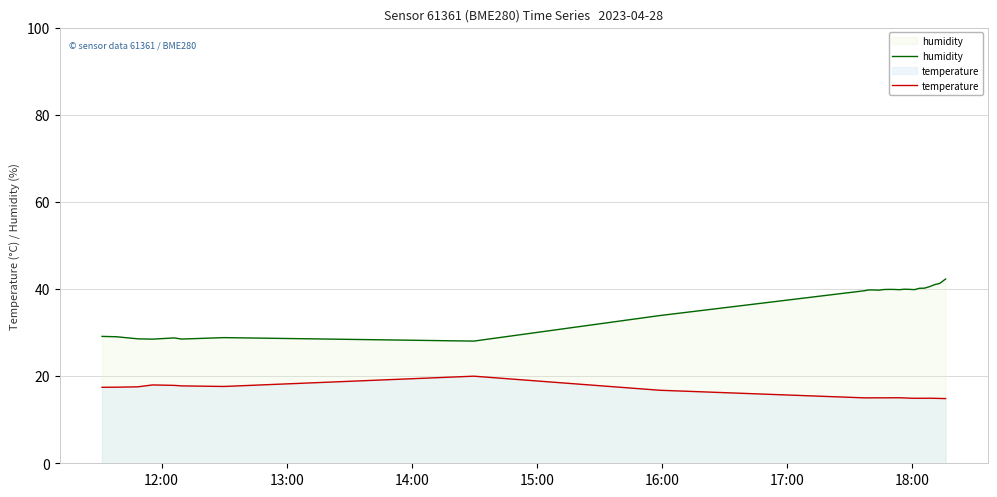

Which series has the widest spread of values?

humidity